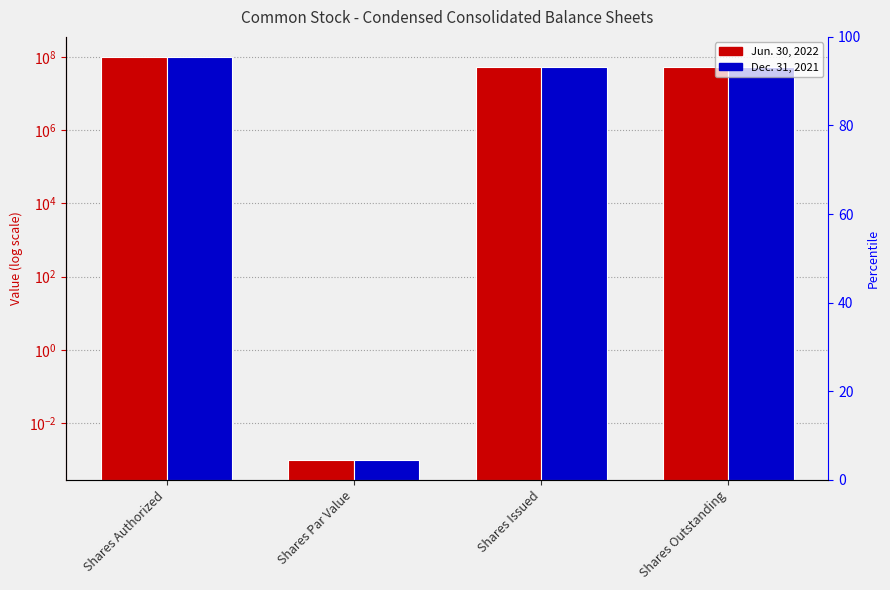

Where is Dec. 31, 2021 nearest to the value 50000000?

Shares Issued